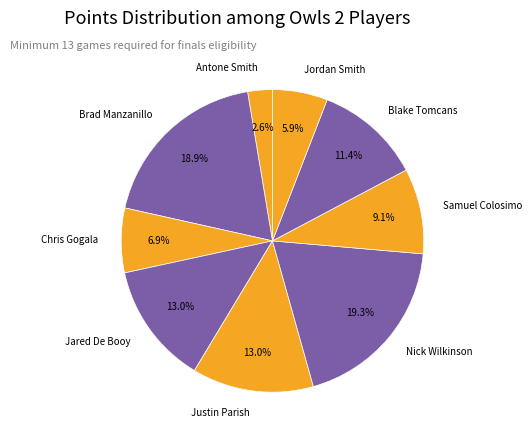

Is the sum of Brad Manzanillo and Antone Smith greater than half?

No